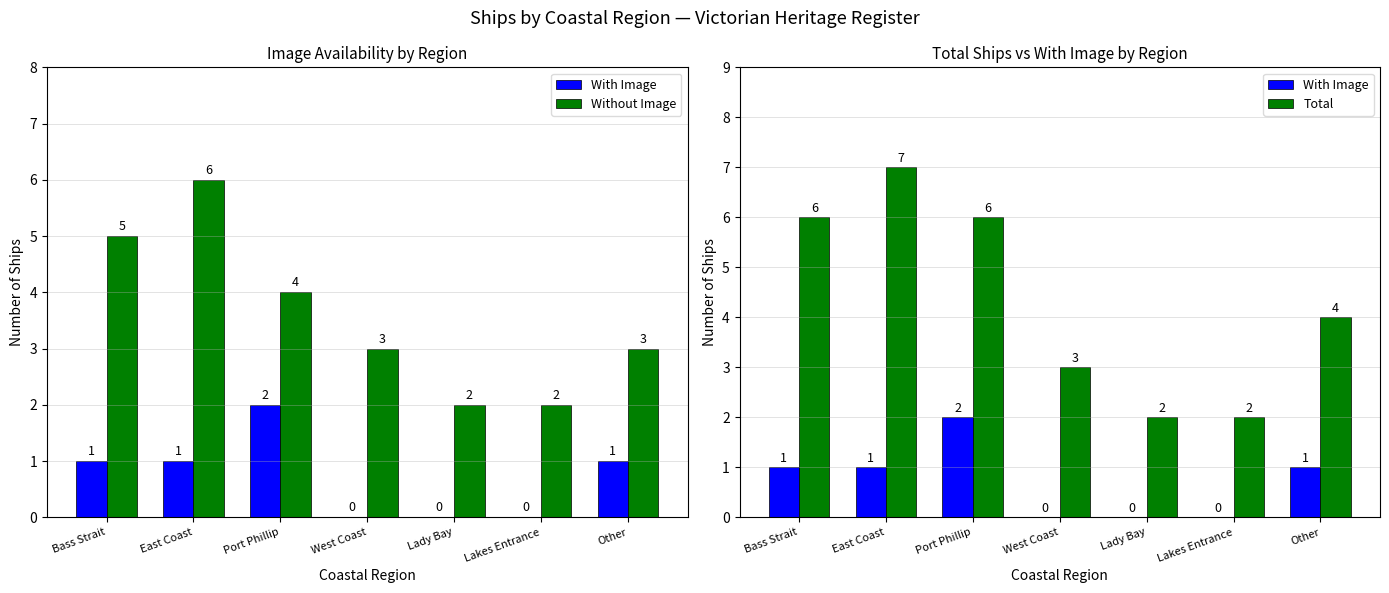

What is the highest value of the Without Image series?

6